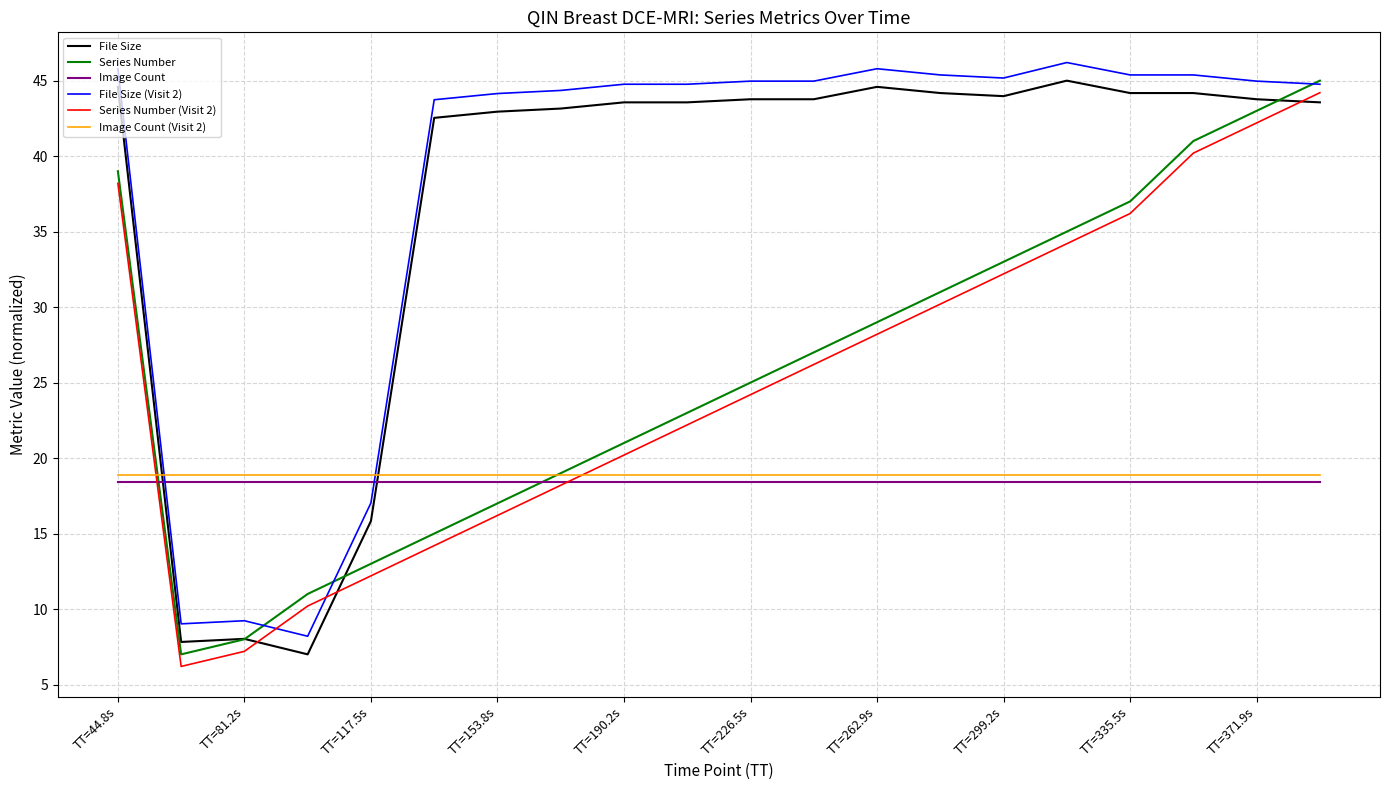

How many times do Image Count (Visit 2) and File Size (Visit 2) cross each other?

2